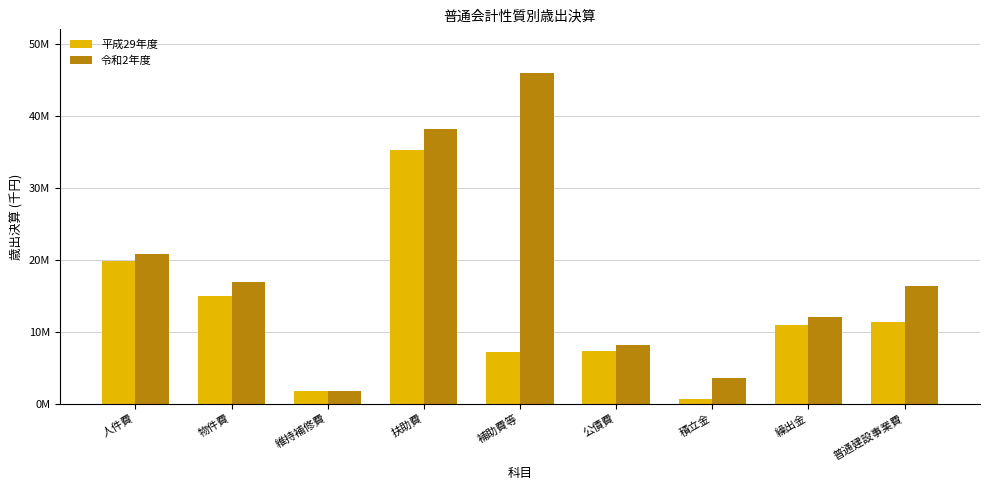

At how many categories does at least one series exceed 36819771?

2